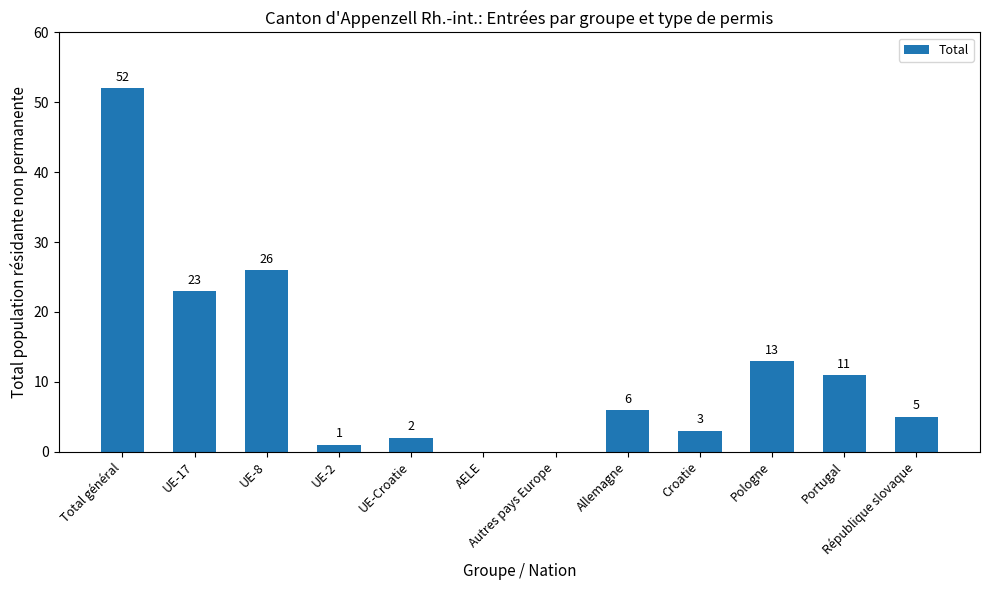

Reading left to right, extract all data points from this chart.

52	23	26	1	2	0	0	6	3	13	11	5